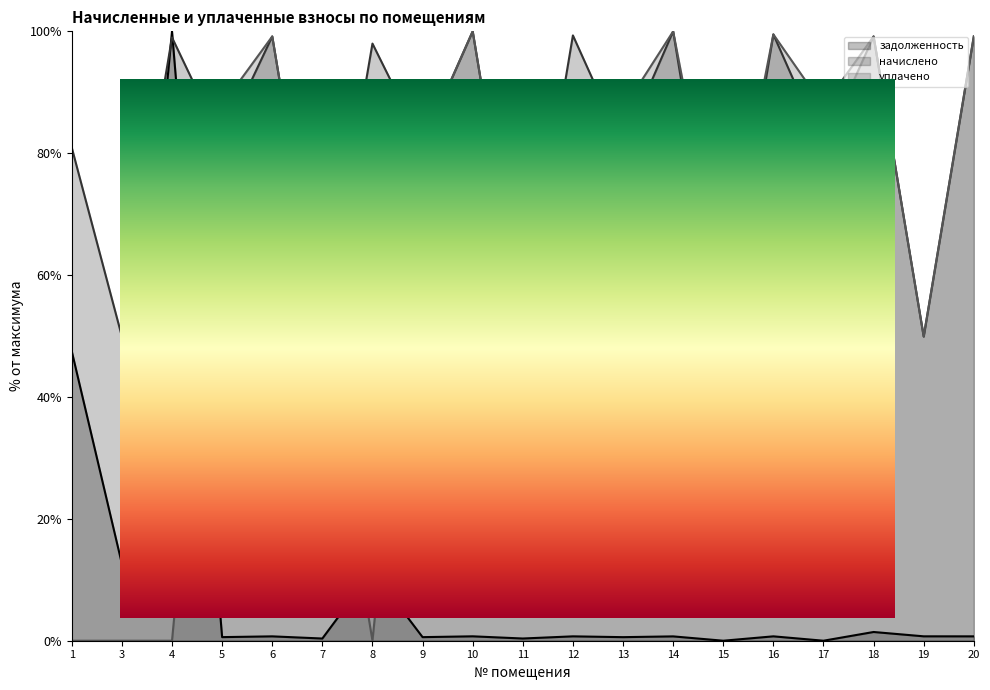

Which series has the widest spread of values?

задолженность